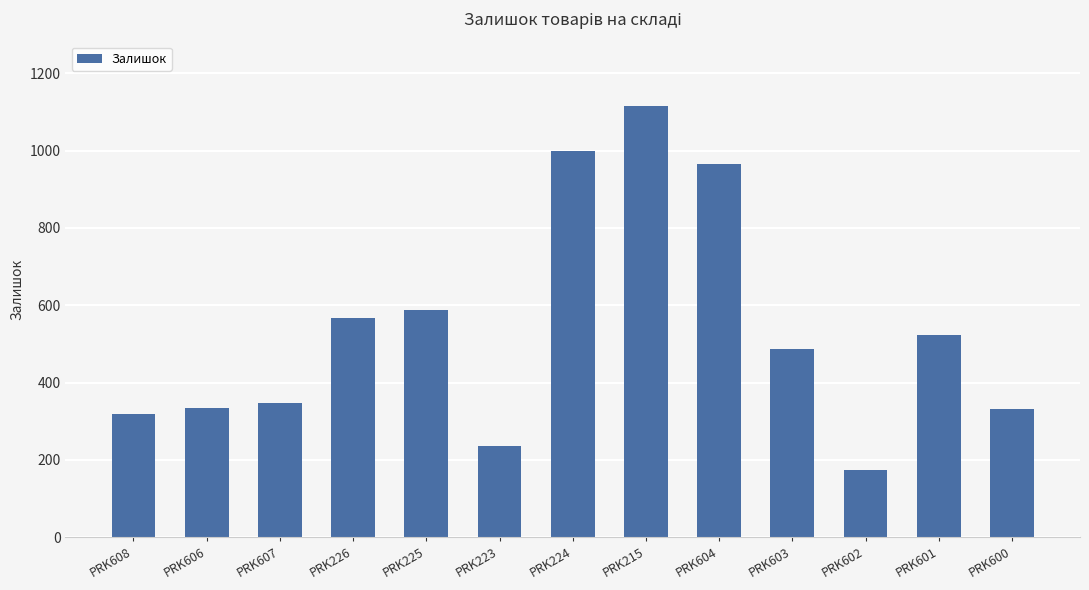

What is the value of the 7th bar from the left?

1000